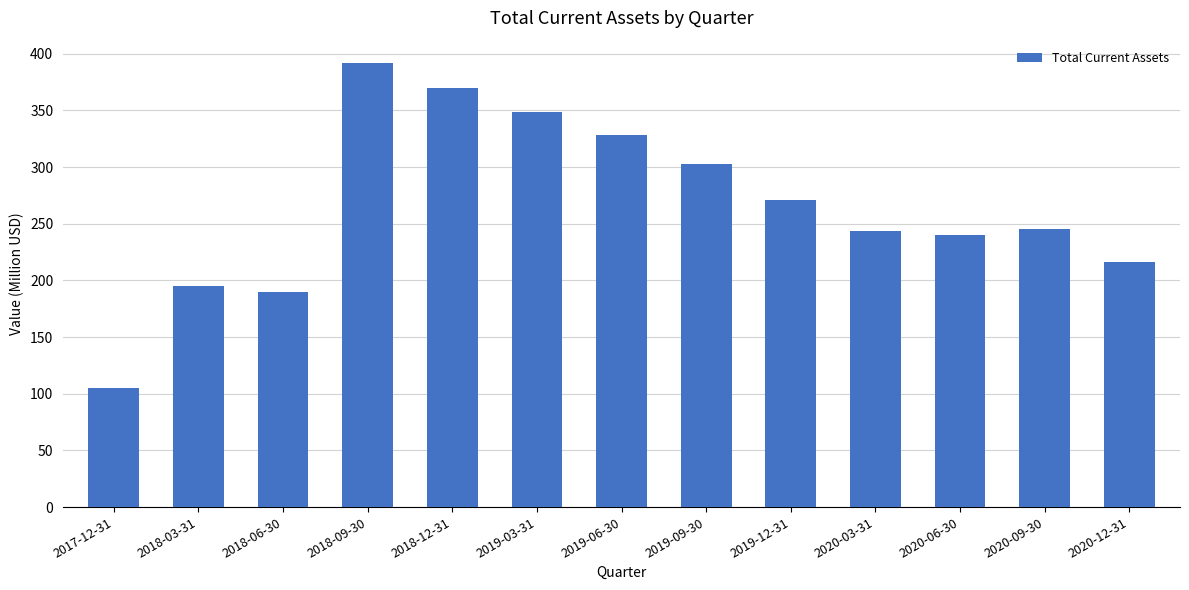

Reading left to right, transcribe all the data shown in this chart.

2017-12-31=104.7	2018-03-31=195.2	2018-06-30=189.9	2018-09-30=392.0	2018-12-31=370.1	2019-03-31=348.9	2019-06-30=328.3	2019-09-30=303.0	2019-12-31=271.0	2020-03-31=243.6	2020-06-30=240.1	2020-09-30=245.6	2020-12-31=216.4